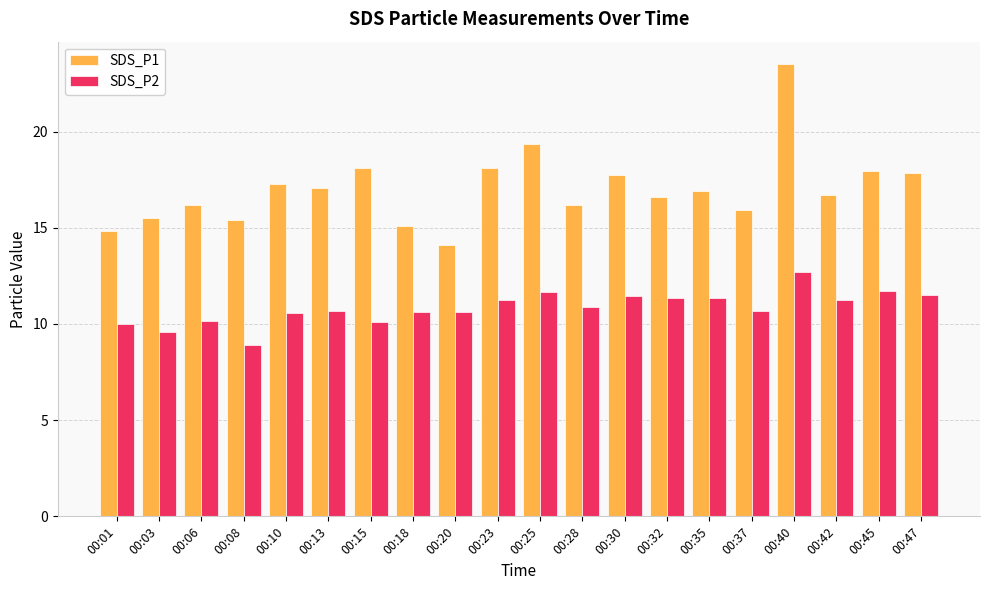

How many distinct data groups are displayed?

2